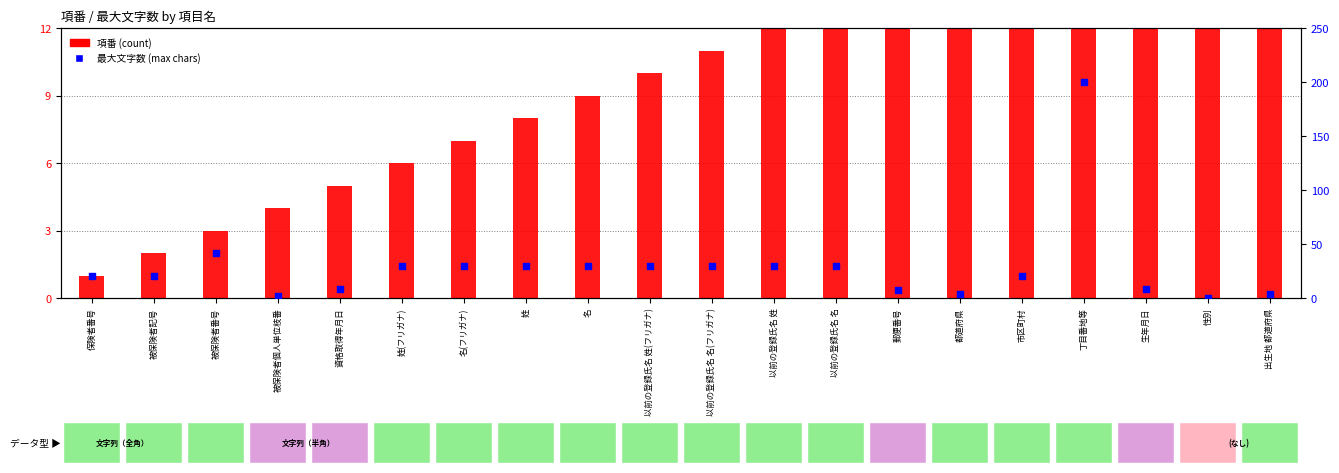

Which series has the largest total across all categories?

最大文字数